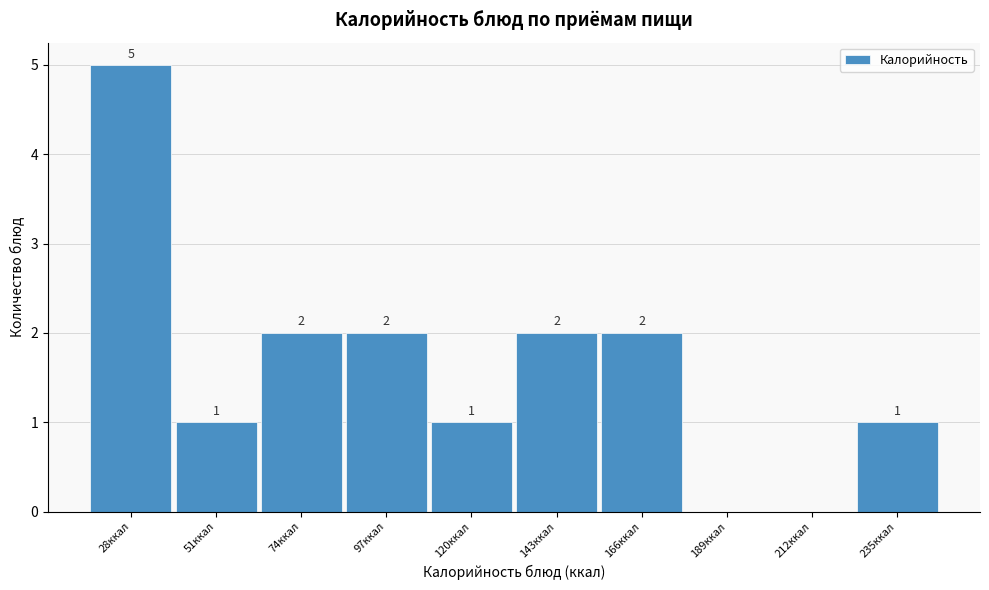

Reading left to right, transcribe all the data shown in this chart.

28ккал=5	51ккал=1	74ккал=2	97ккал=2	120ккал=1	143ккал=2	166ккал=2	189ккал=0	212ккал=0	235ккал=1